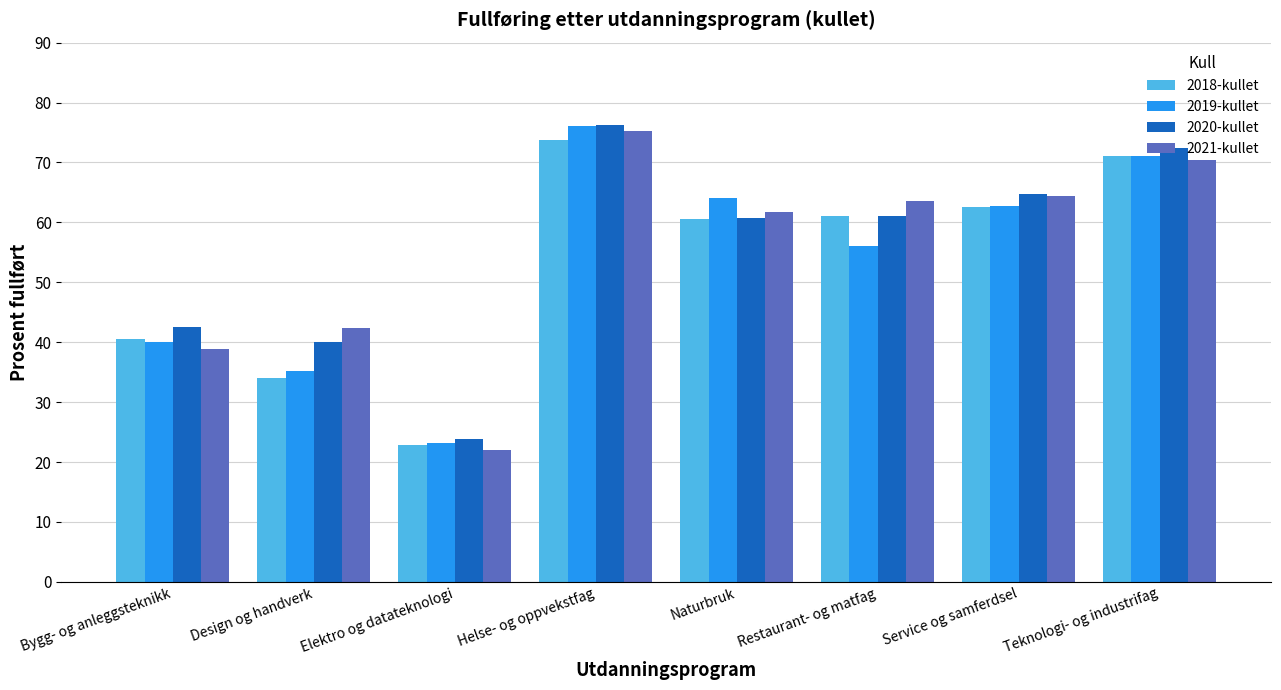

Is it true that 2021-kullet equals 64.4 at Service og samferdsel?

True